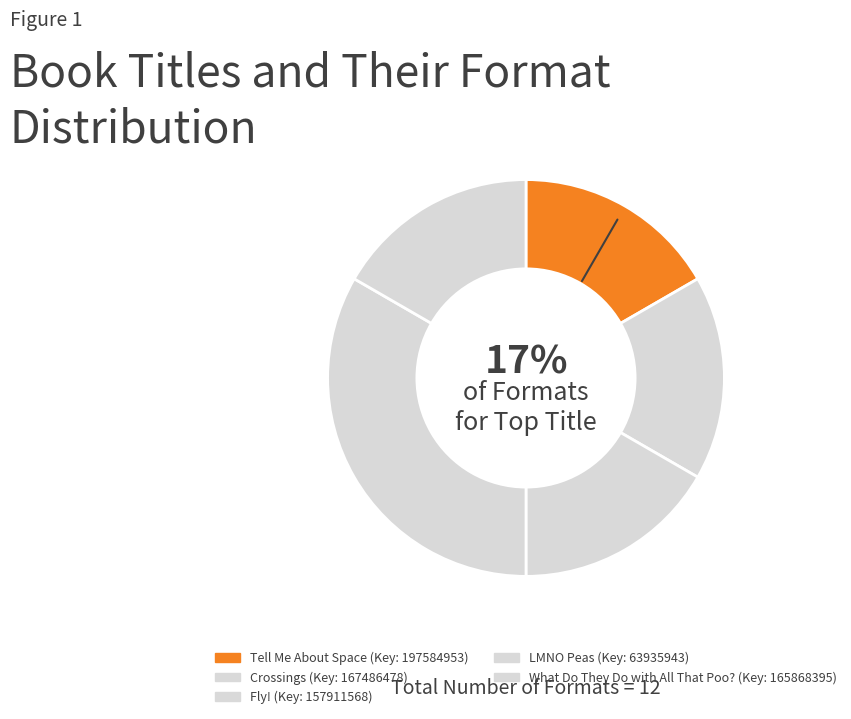

Count the number of slices in the pie.

5